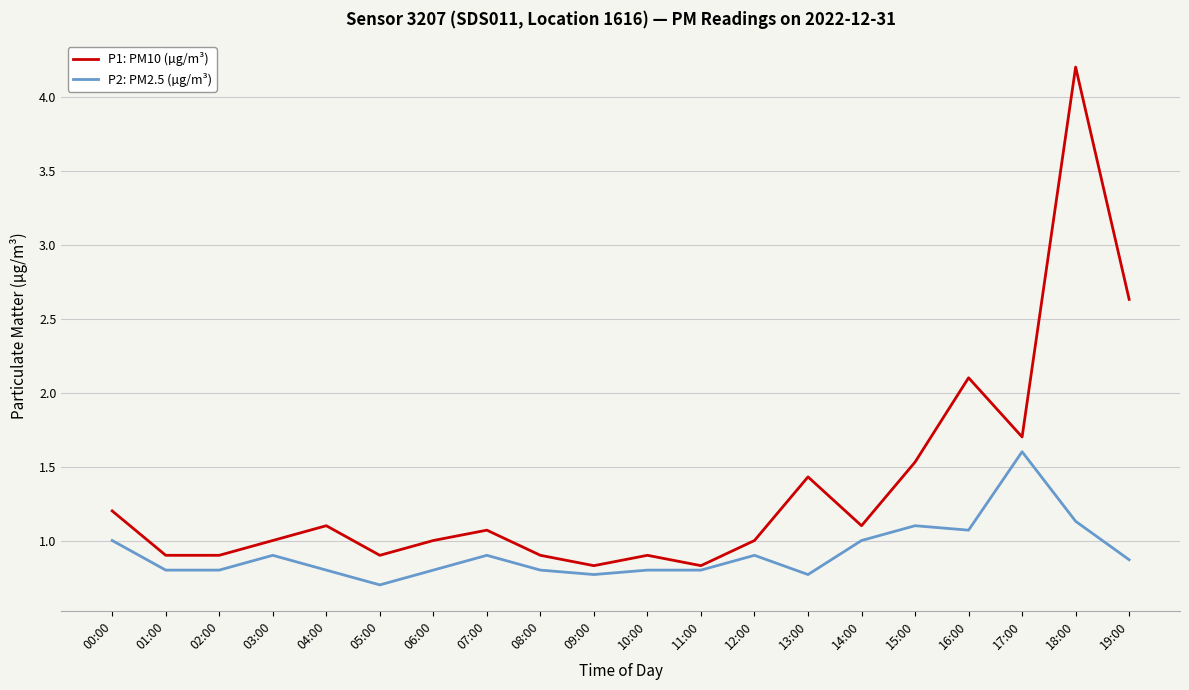

List the series in order of their peak value, highest first.

P1: PM10 (µg/m³), P2: PM2.5 (µg/m³)